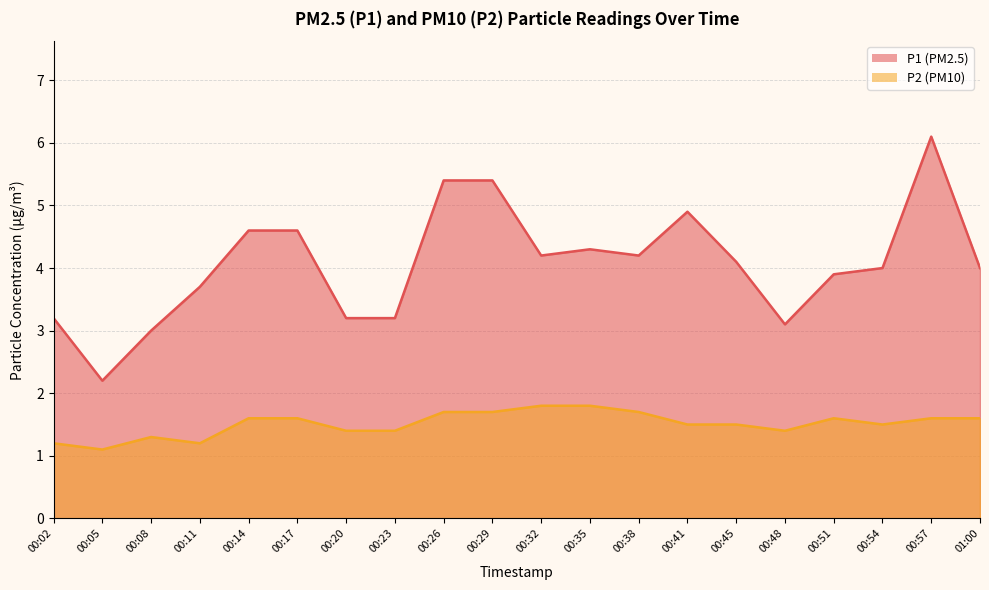

In P2, how many points are lower than both neighbors (excluding endpoints)?

4